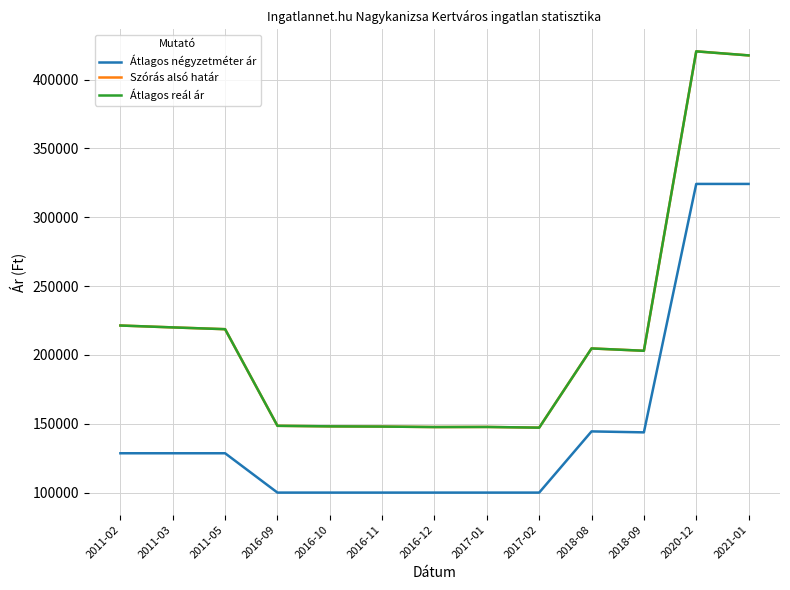

What is the value of the Szórás alsó határ point at the 13th from the left?

417541